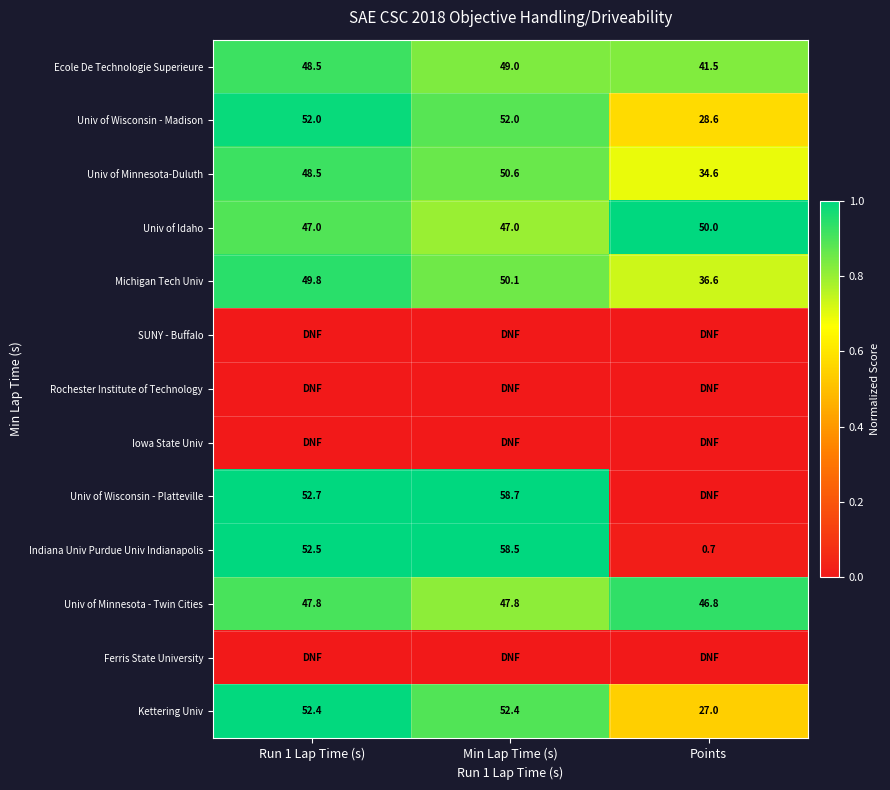

Is it true that Univ of Minnesota-Duluth equals 81.6 at Min Lap Time (s)?

False